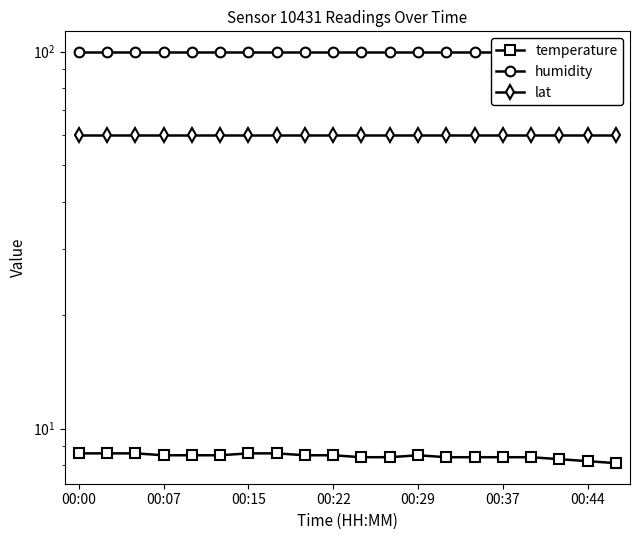

True or false: lat and temperature intersect in this chart.

False